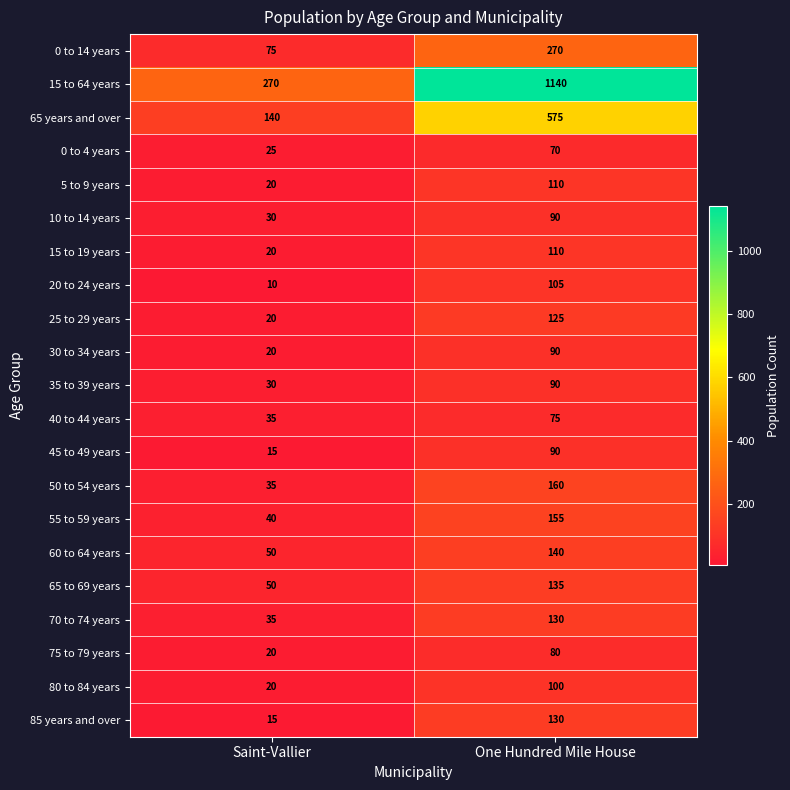

True or false: 0 to 14 years has a value of 104 at Saint-Vallier.

False